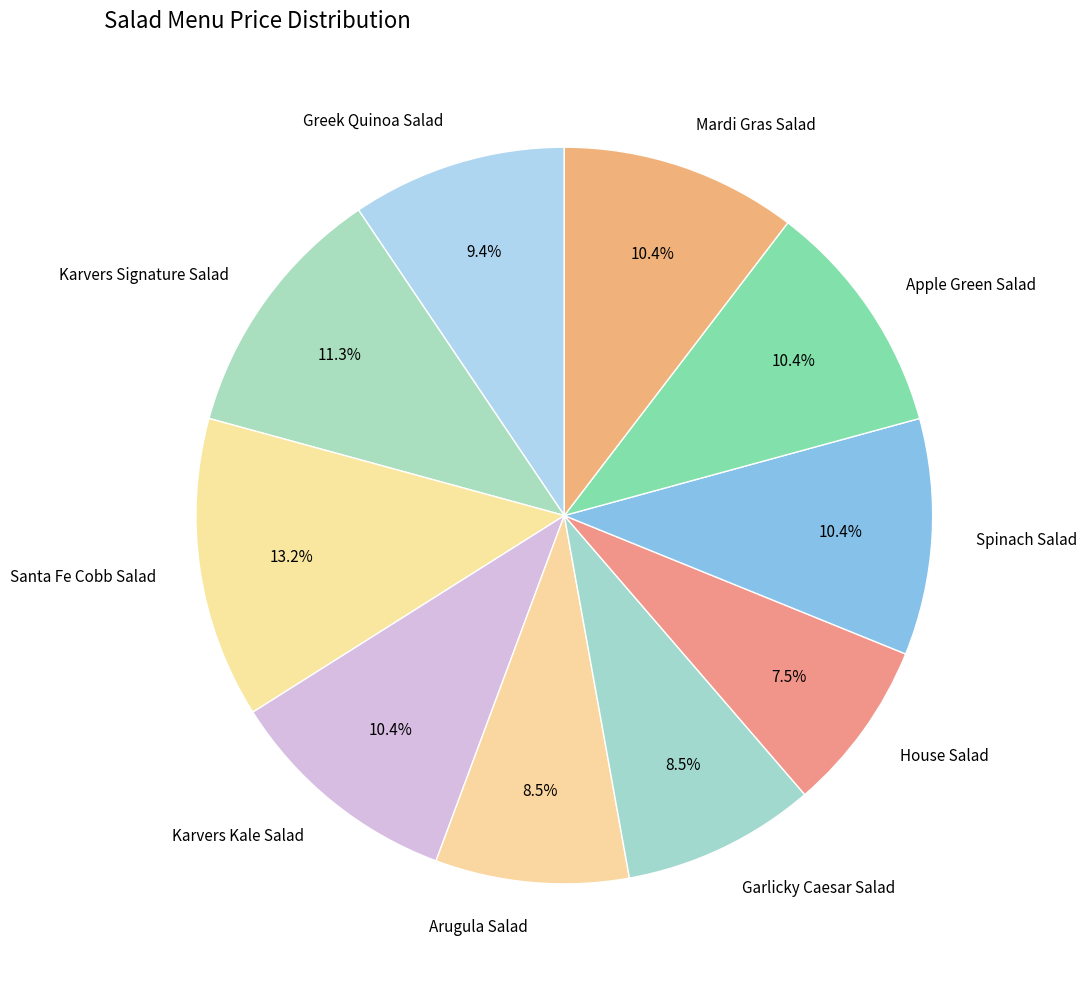

Is there a majority slice in this chart?

No